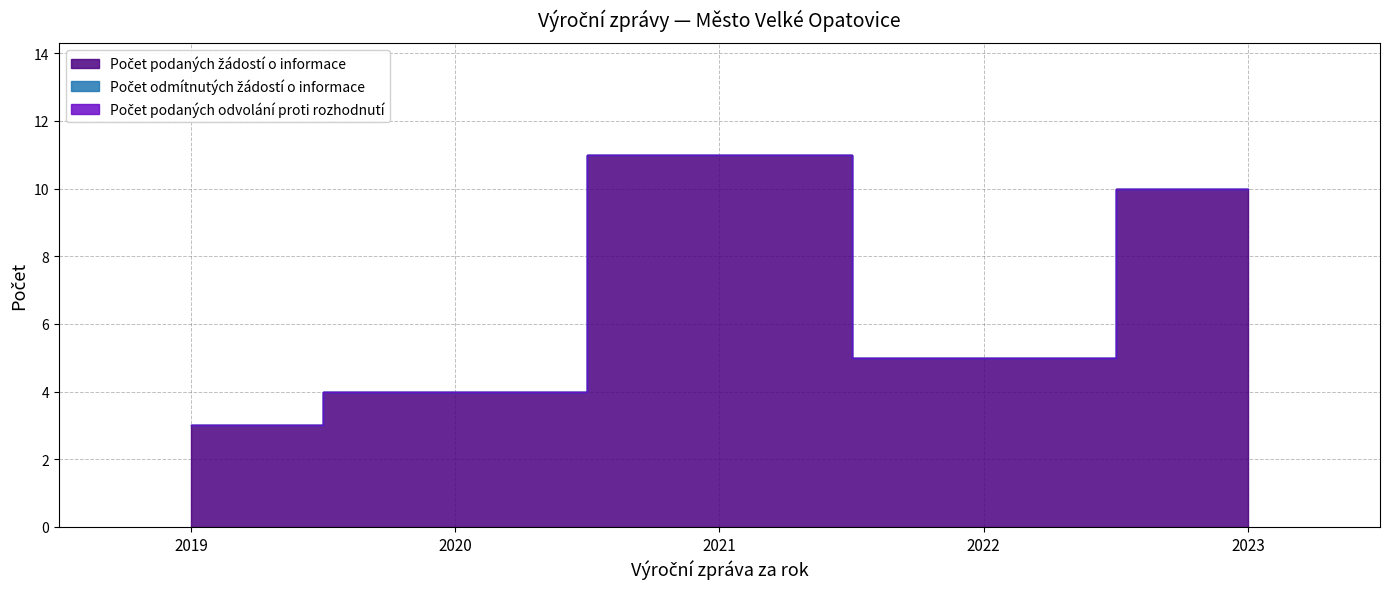

True or false: Počet podaných odvolání proti rozhodnutí and Počet podaných žádostí o informace intersect in this chart.

False